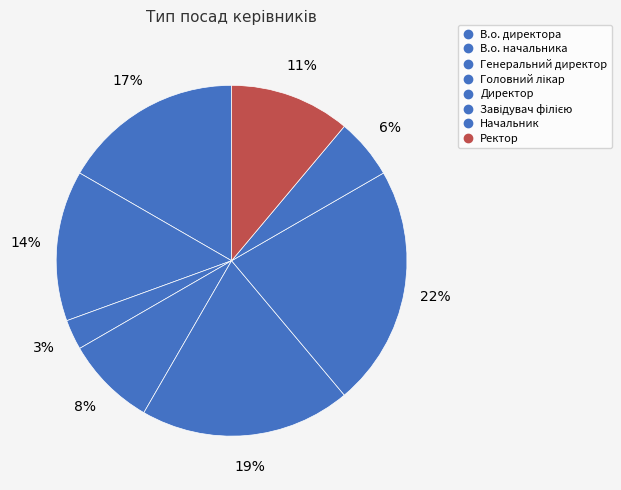

Count the number of slices in the pie.

8